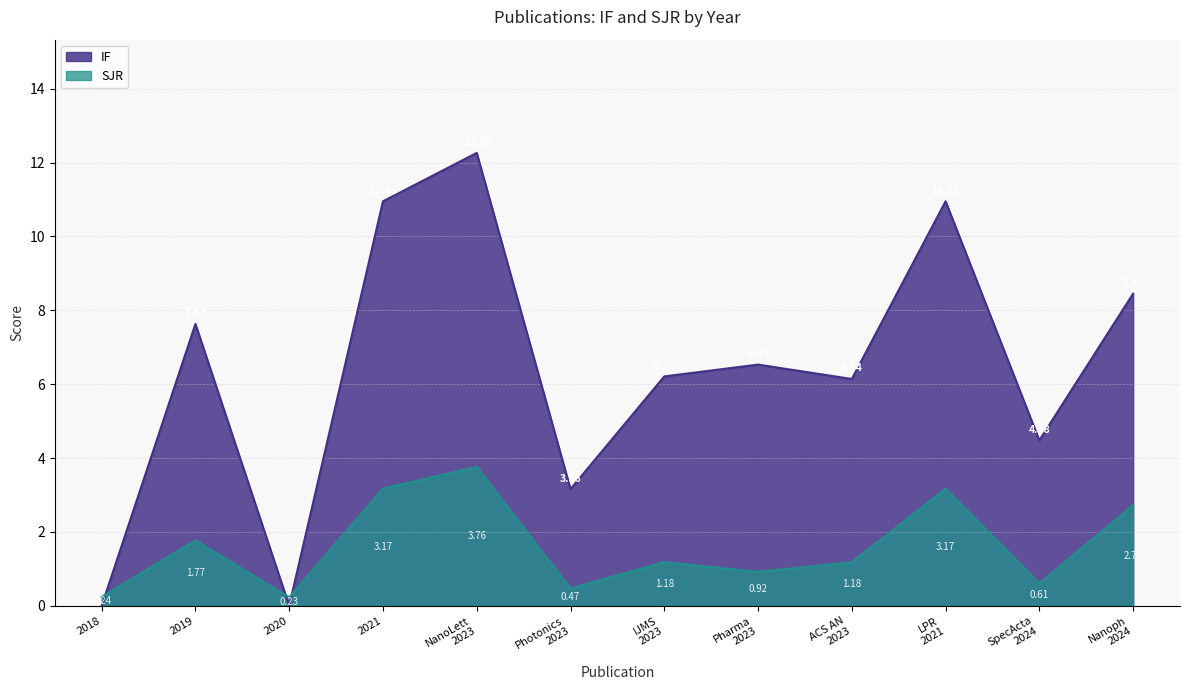

Read the IF value at 2021.

10.9